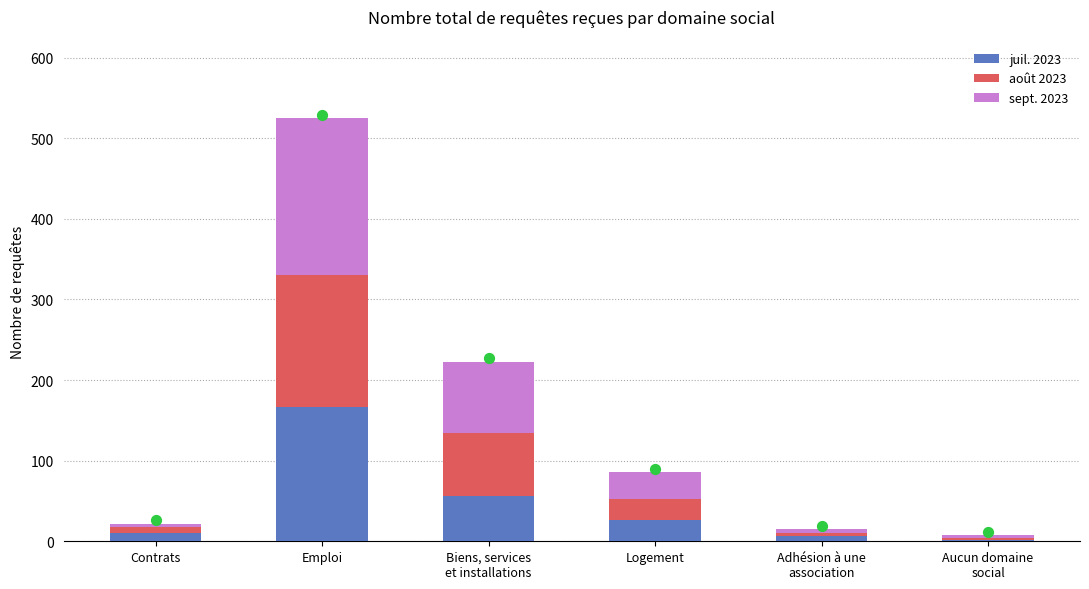

Which series has the largest Y range (max minus min)?

sept. 2023